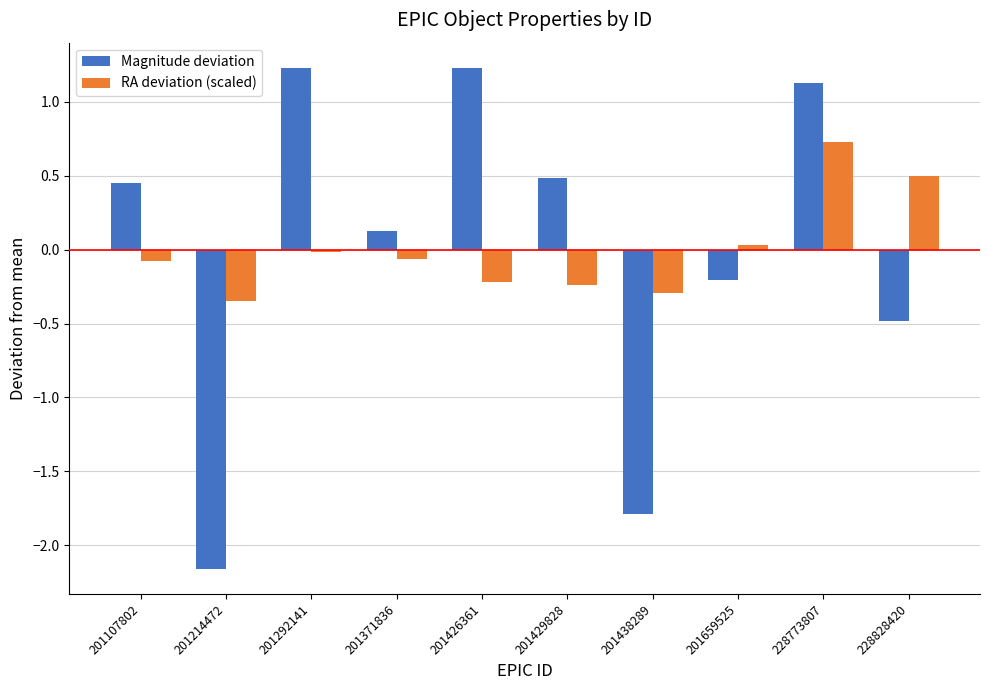

How many groups of bars are there?

10